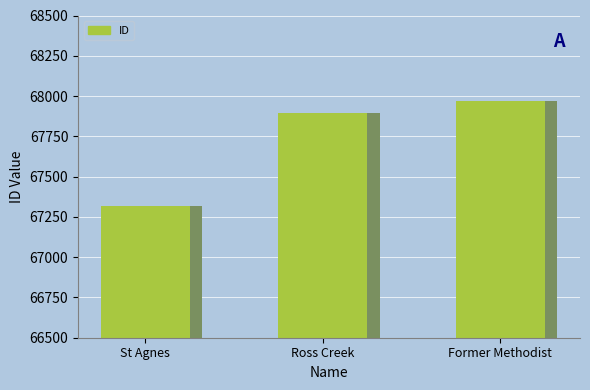

List the labels in order of value, smallest first.

St Agnes, Ross Creek, Former Methodist